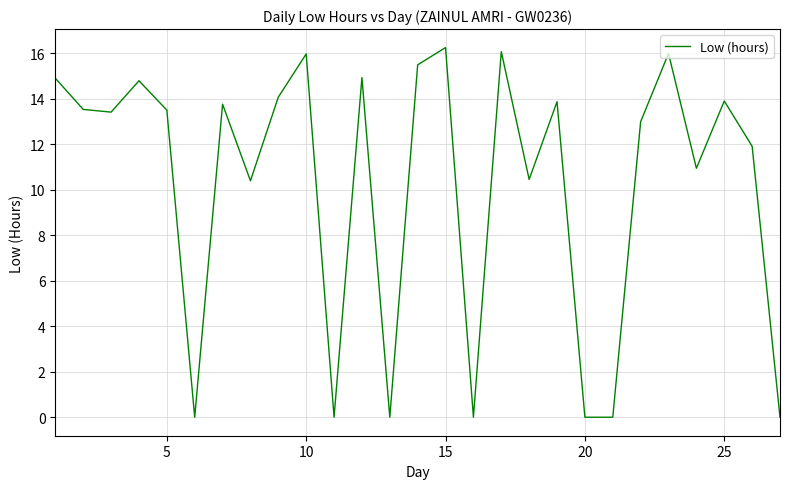

What is the maximum value shown in the chart?

16.3